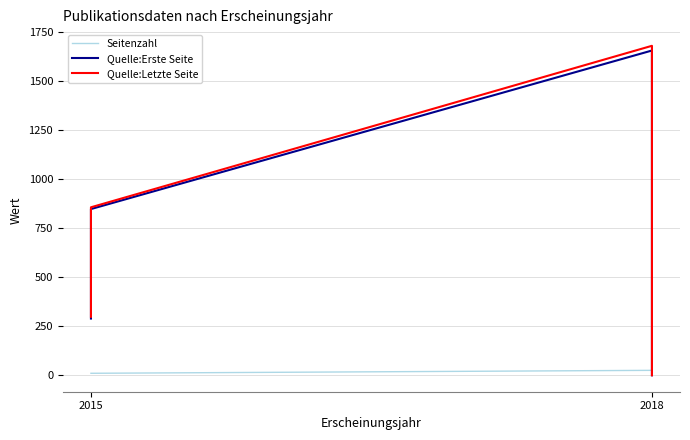

True or false: Quelle:Letzte Seite and Seitenzahl intersect in this chart.

True